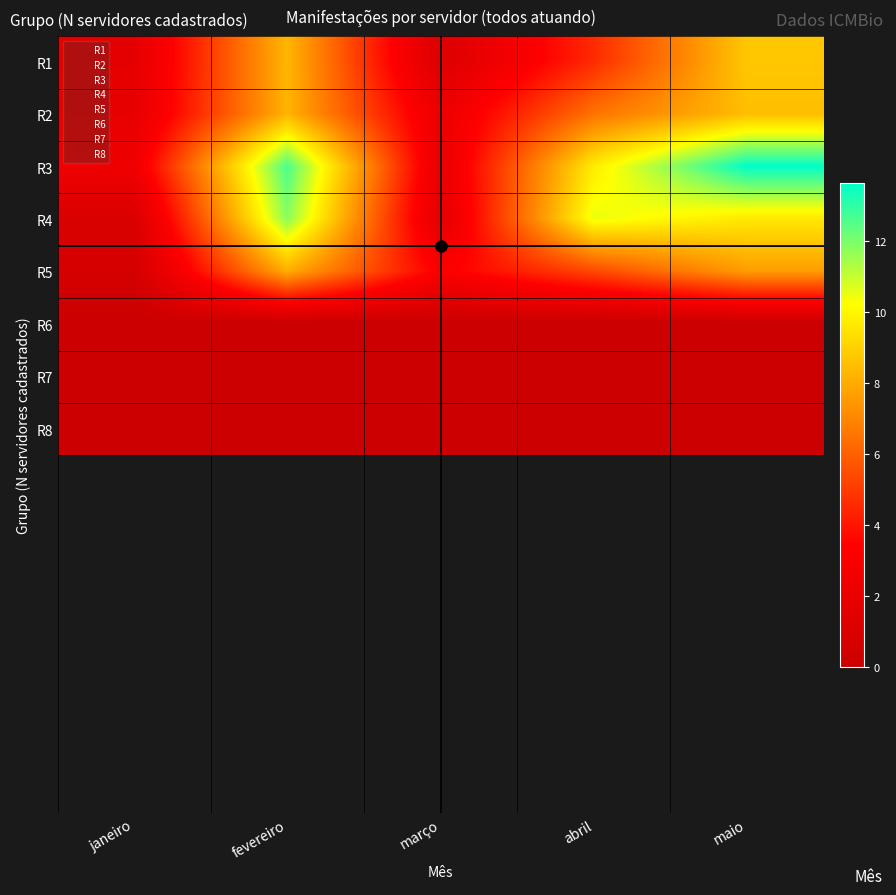

Which series changed the most between janeiro and março?

R5